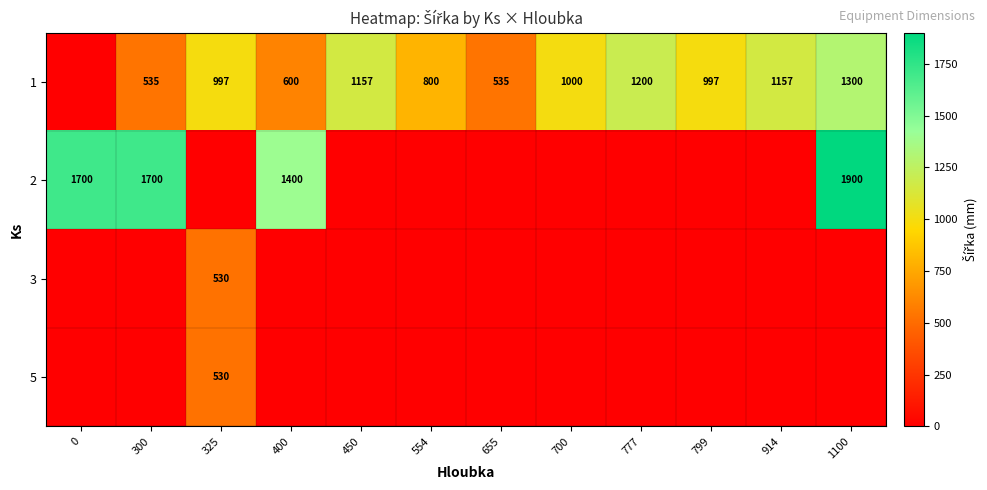

How many positive values does the 1 series have?

11